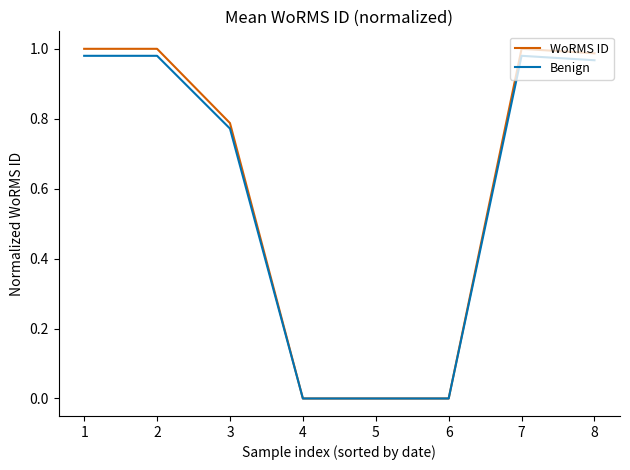

Is the value of WoRMS ID at 6 greater than the value of Benign at 8?

No